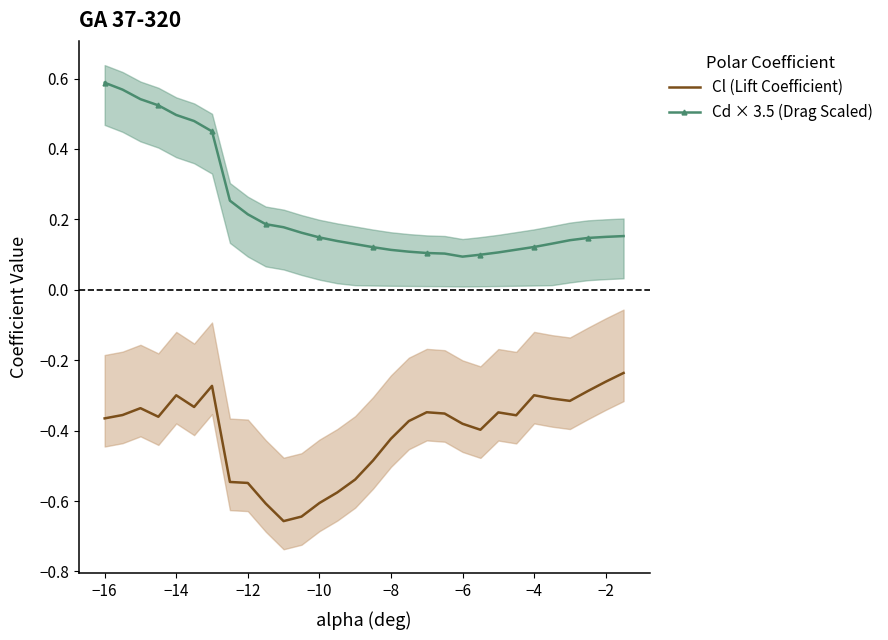

Rank the series by their maximum value, from highest to lowest.

Cd × 3.5 (Drag Scaled), Cl (Lift Coefficient)